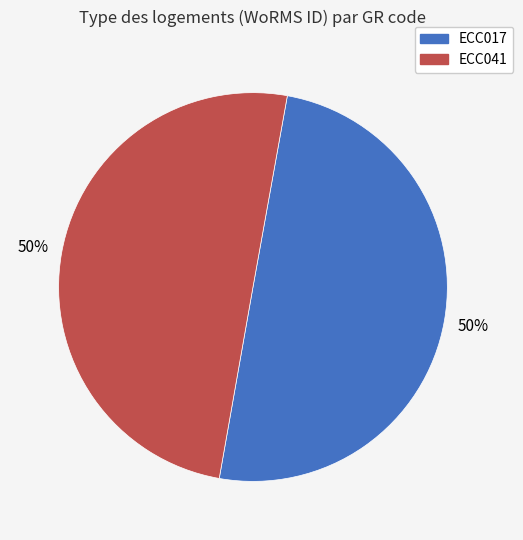

What is the ratio of the value at ECC017 to the value at ECC041?

1.0